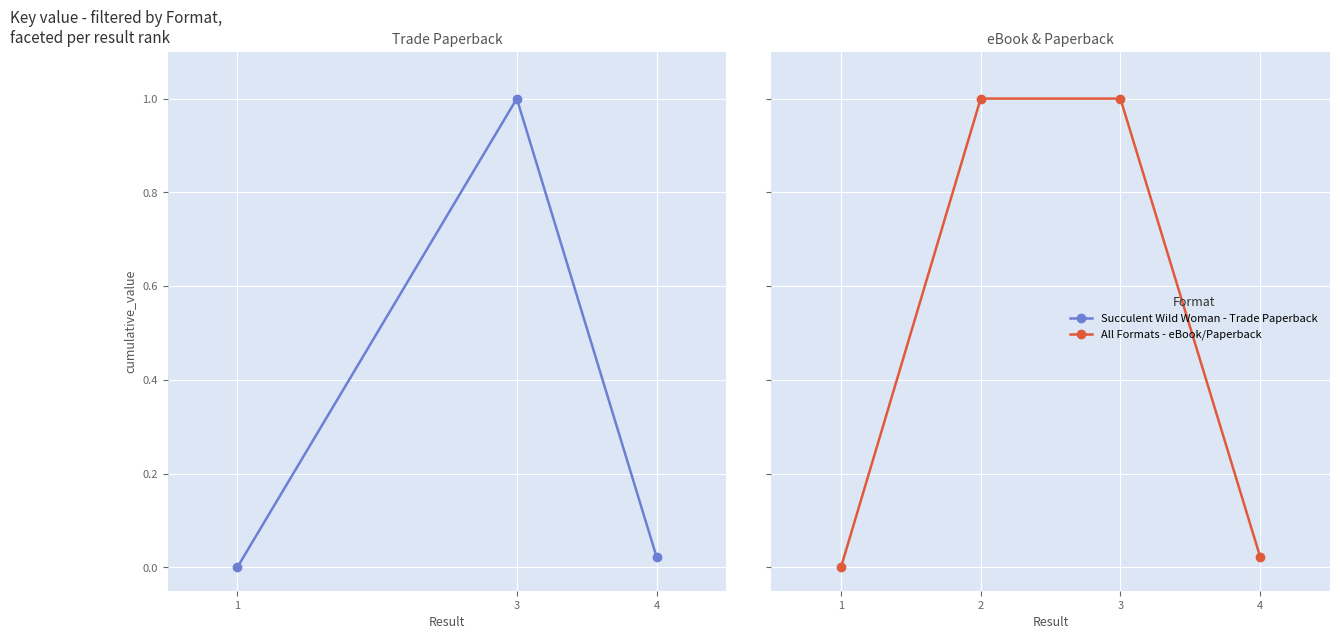

Between 4 and 2, which is larger?

2